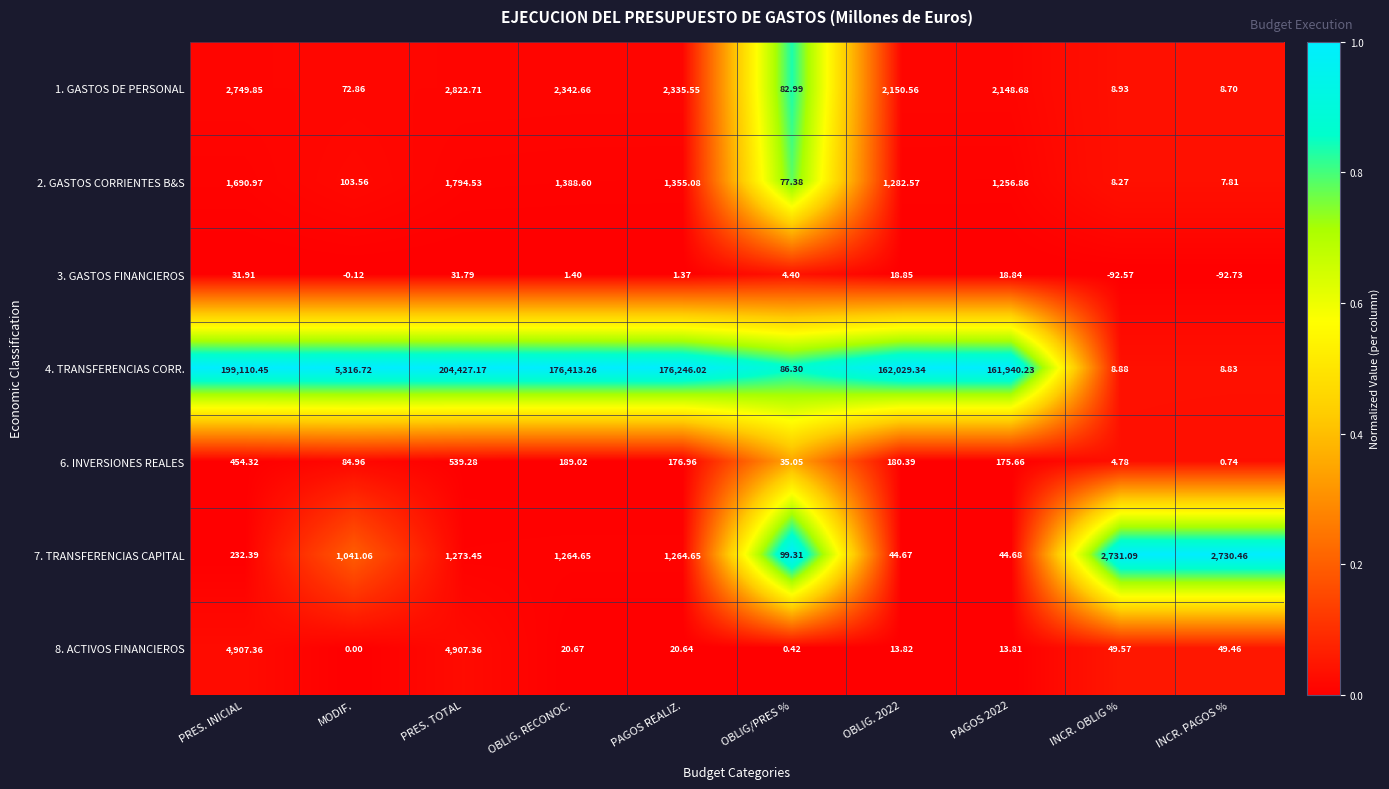

At which category does the chart reach its minimum across all series?

INCR. PAGOS %